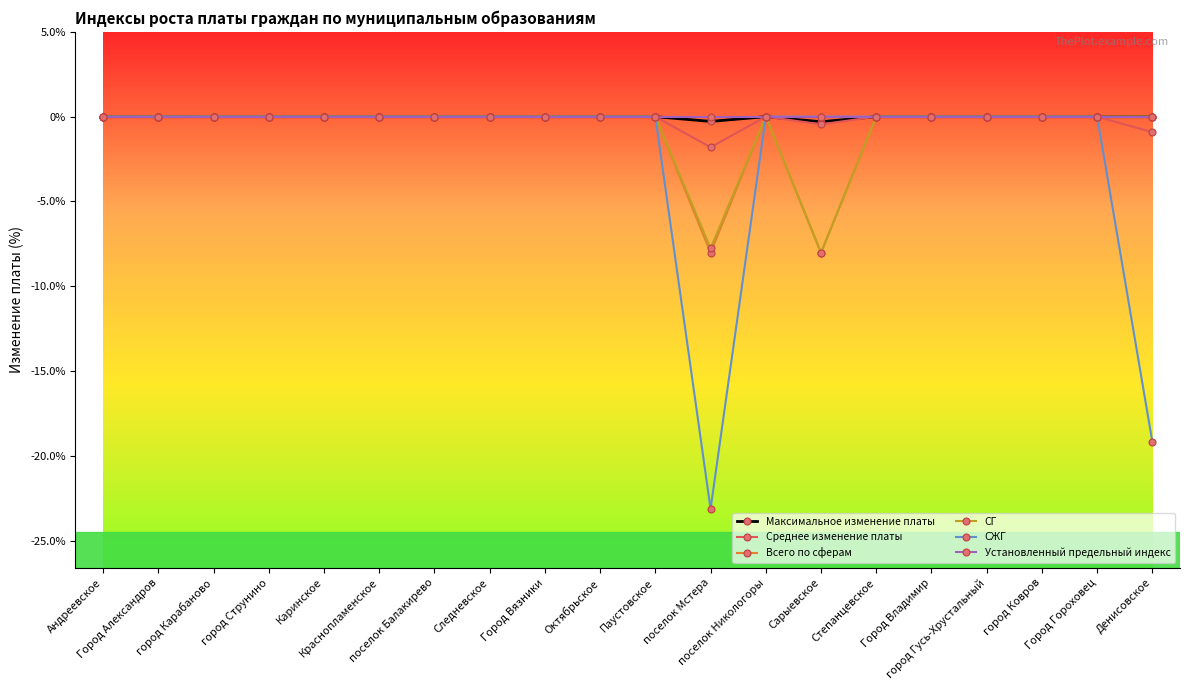

Which series has the widest spread of values?

СЖГ